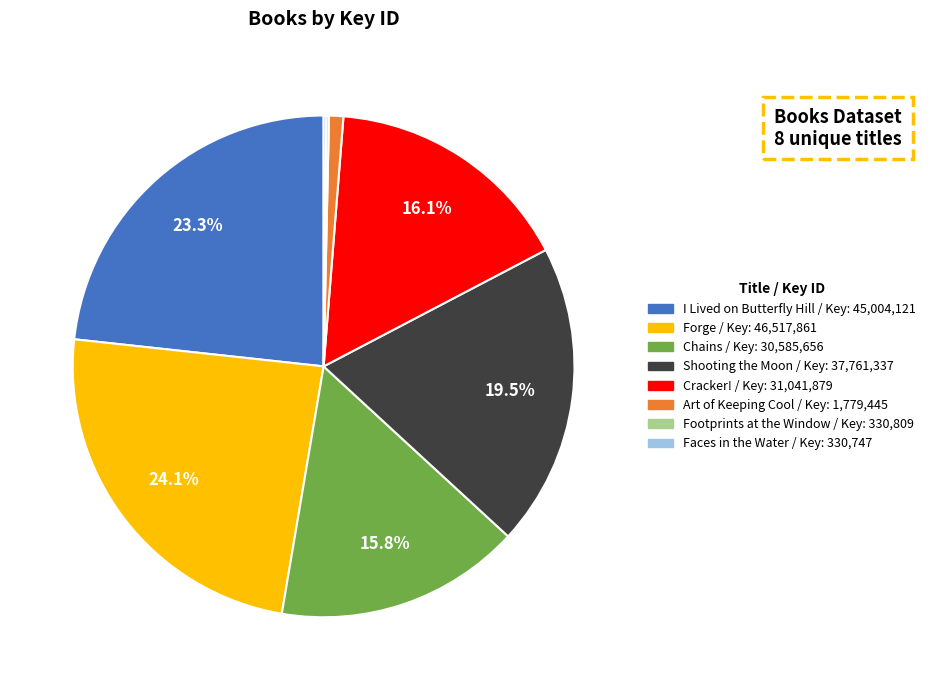

Which has a higher value, Chains or Art of Keeping Cool?

Chains